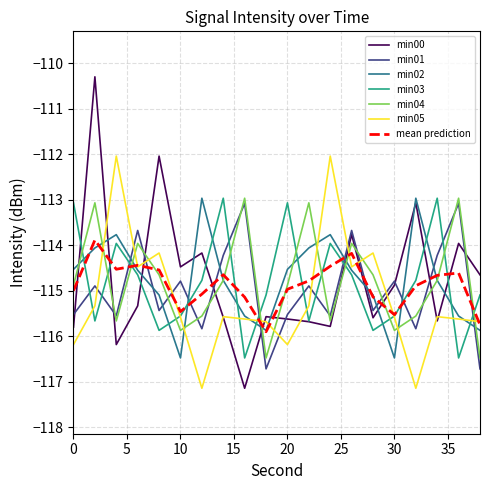

Which series has the widest spread of values?

min00